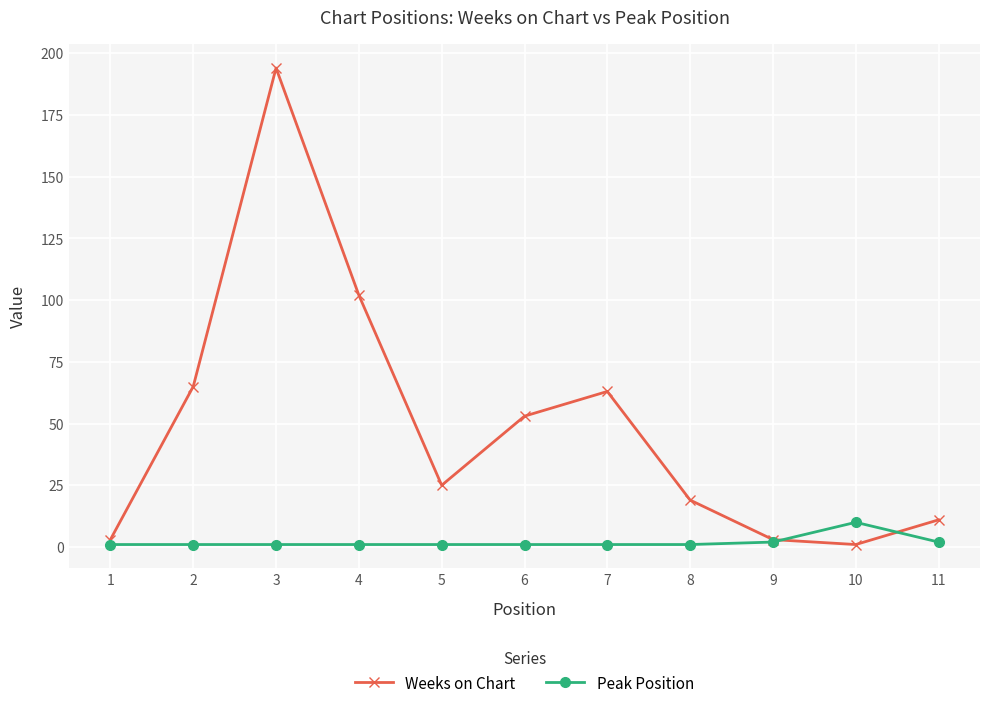

What value does the Weeks on Chart series have at 6?

53